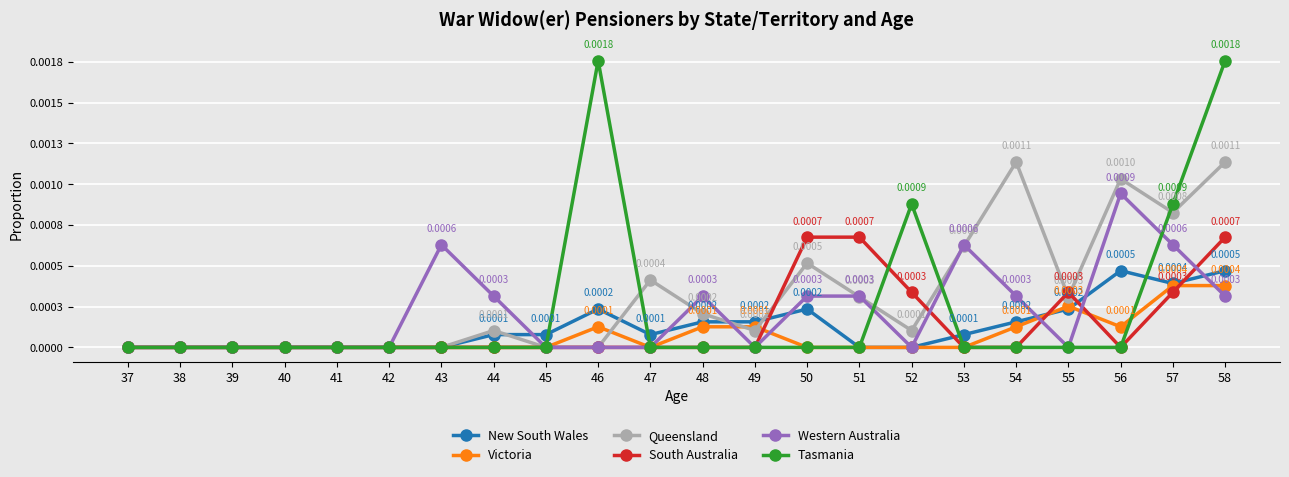

Reading right to left, extract all data points from this chart.

New South Wales: 58=0.0	57=0.0	56=0.0	55=0.0	54=0.0	53=0.0	52=0.0	51=0.0	50=0.0	49=0.0	48=0.0	47=0.0	46=0.0	45=0.0	44=0.0	43=0.0	42=0.0	41=0.0	40=0.0	39=0.0	38=0.0	37=0.0
Victoria: 58=0.0	57=0.0	56=0.0	55=0.0	54=0.0	53=0.0	52=0.0	51=0.0	50=0.0	49=0.0	48=0.0	47=0.0	46=0.0	45=0.0	44=0.0	43=0.0	42=0.0	41=0.0	40=0.0	39=0.0	38=0.0	37=0.0
Queensland: 58=0.0	57=0.0	56=0.0	55=0.0	54=0.0	53=0.0	52=0.0	51=0.0	50=0.0	49=0.0	48=0.0	47=0.0	46=0.0	45=0.0	44=0.0	43=0.0	42=0.0	41=0.0	40=0.0	39=0.0	38=0.0	37=0.0
South Australia: 58=0.0	57=0.0	56=0.0	55=0.0	54=0.0	53=0.0	52=0.0	51=0.0	50=0.0	49=0.0	48=0.0	47=0.0	46=0.0	45=0.0	44=0.0	43=0.0	42=0.0	41=0.0	40=0.0	39=0.0	38=0.0	37=0.0
Western Australia: 58=0.0	57=0.0	56=0.0	55=0.0	54=0.0	53=0.0	52=0.0	51=0.0	50=0.0	49=0.0	48=0.0	47=0.0	46=0.0	45=0.0	44=0.0	43=0.0	42=0.0	41=0.0	40=0.0	39=0.0	38=0.0	37=0.0
Tasmania: 58=0.0	57=0.0	56=0.0	55=0.0	54=0.0	53=0.0	52=0.0	51=0.0	50=0.0	49=0.0	48=0.0	47=0.0	46=0.0	45=0.0	44=0.0	43=0.0	42=0.0	41=0.0	40=0.0	39=0.0	38=0.0	37=0.0